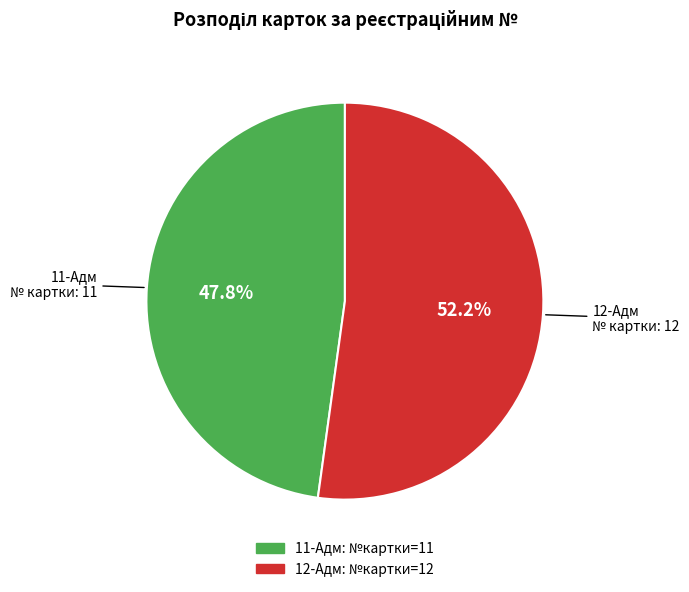

To the nearest percent, what portion does 12-Адм represent?

52%